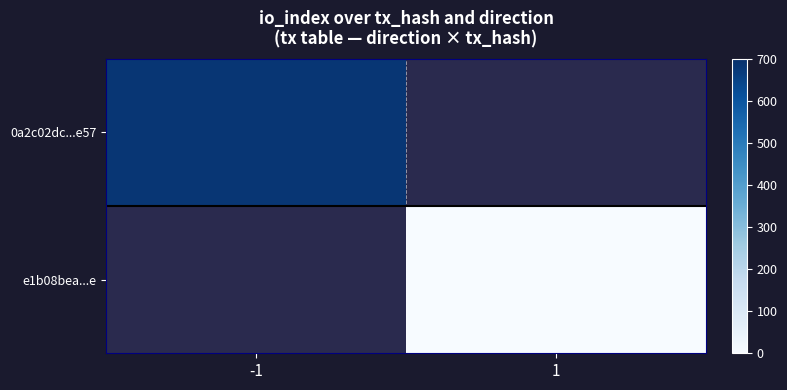

How many positive values does the 0a2c02dc...e57 series have?

1